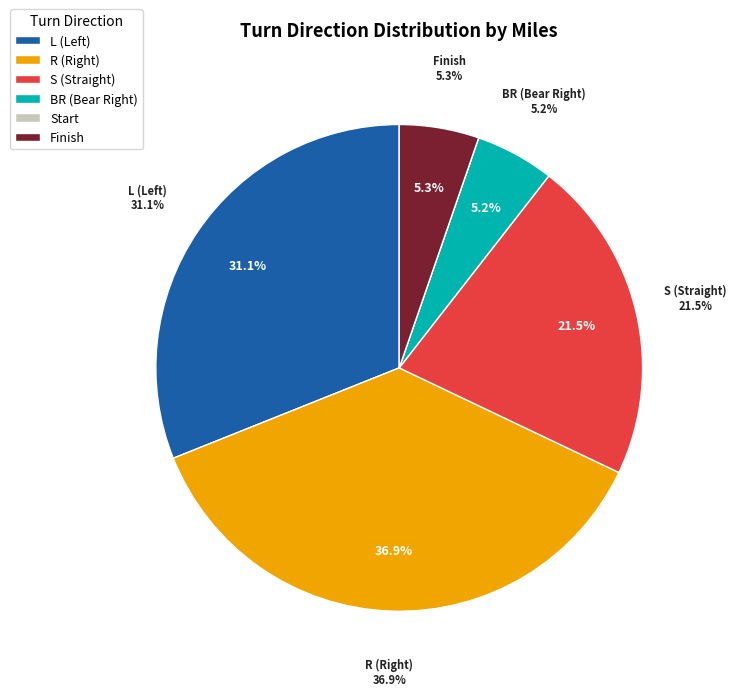

Count the number of slices in the pie.

6